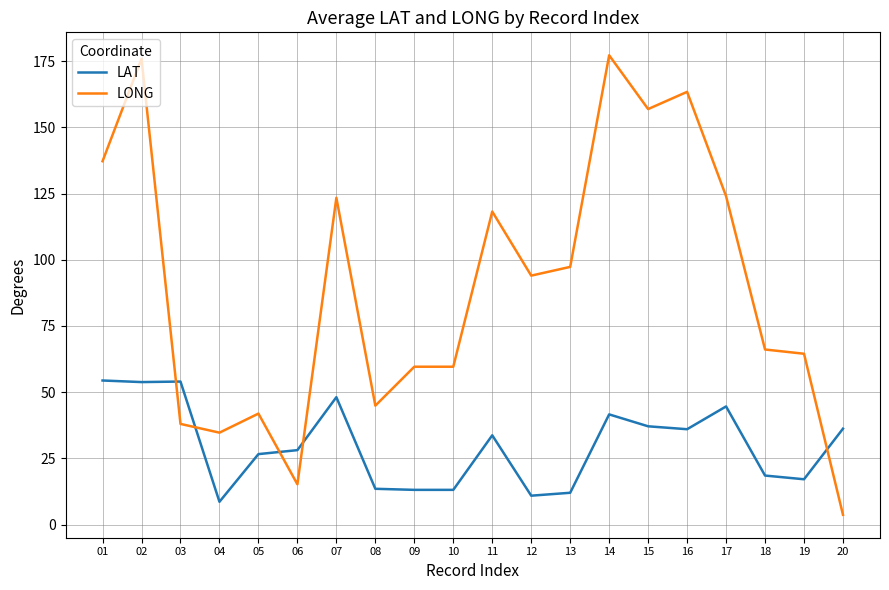

Which series has the largest total across all categories?

LONG